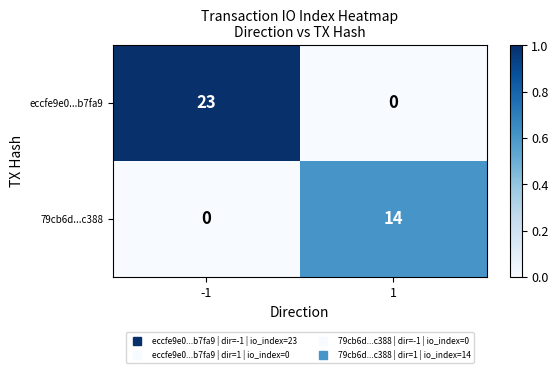

What is the maximum value shown in the chart?

23